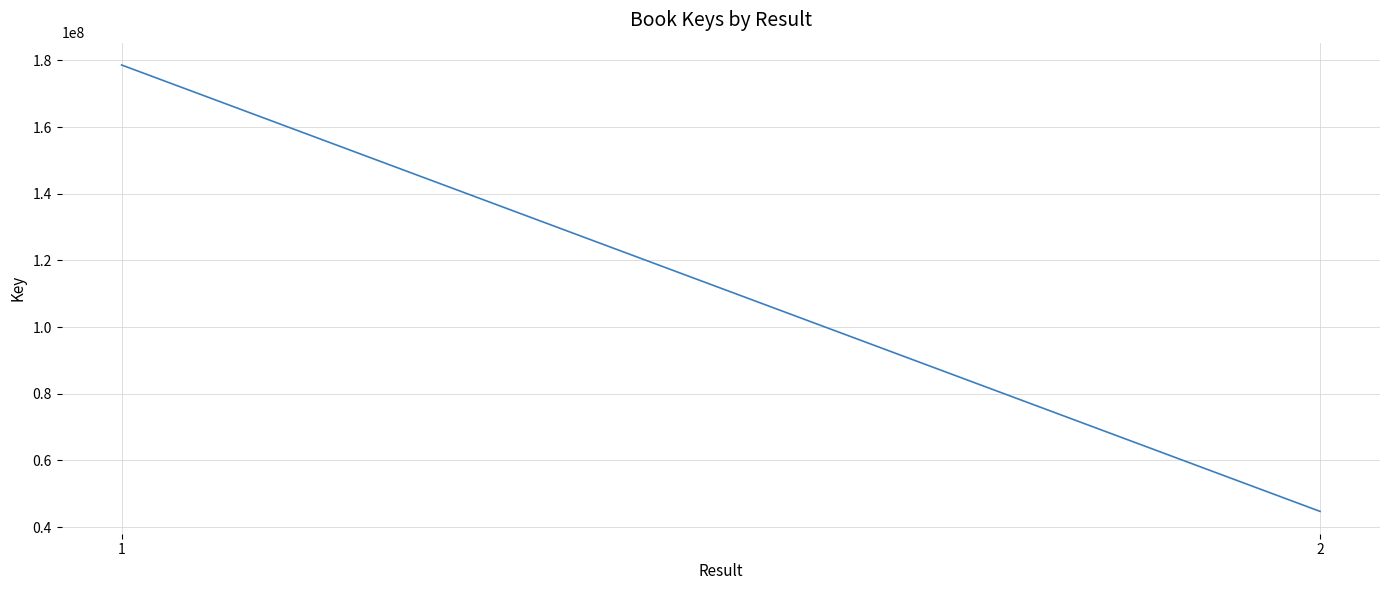

Is it true that the value at 1 is 178615007?

True